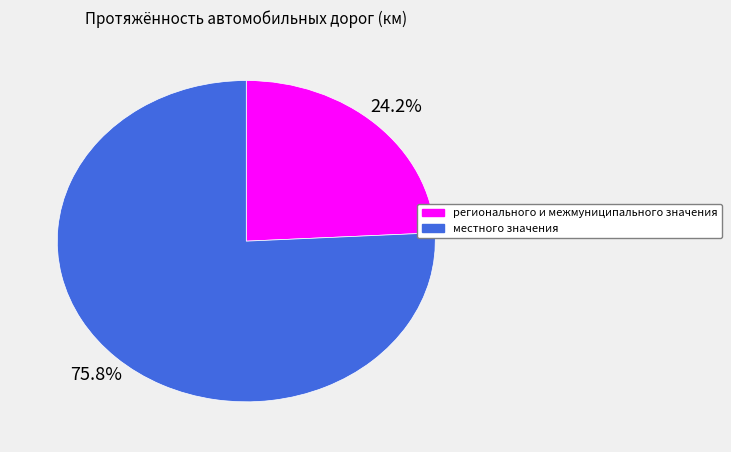

Which slice is the largest?

местного значения